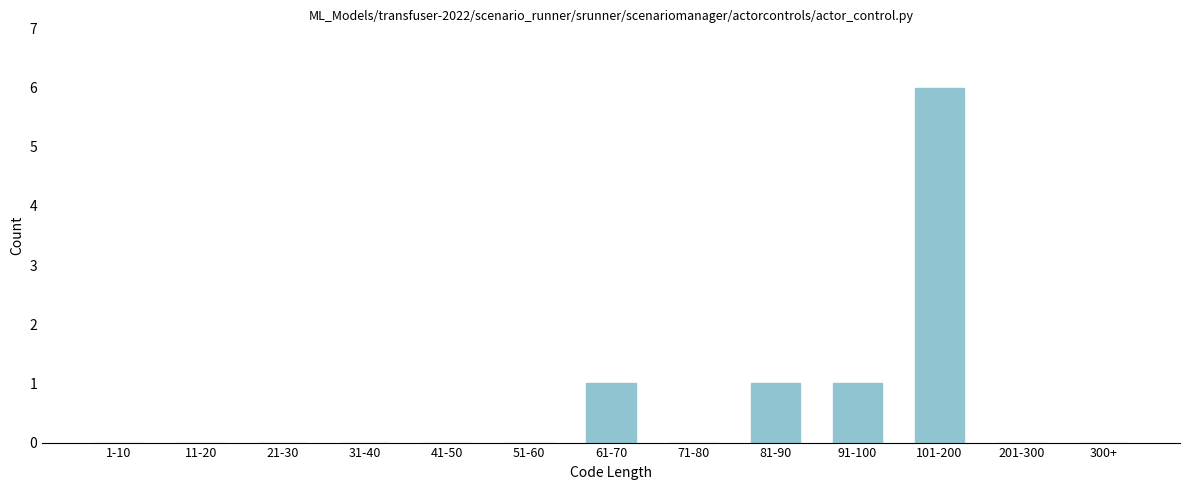

Reading right to left, list all the values displayed in this chart.

300+=0	201-300=0	101-200=6	91-100=1	81-90=1	71-80=0	61-70=1	51-60=0	41-50=0	31-40=0	21-30=0	11-20=0	1-10=0